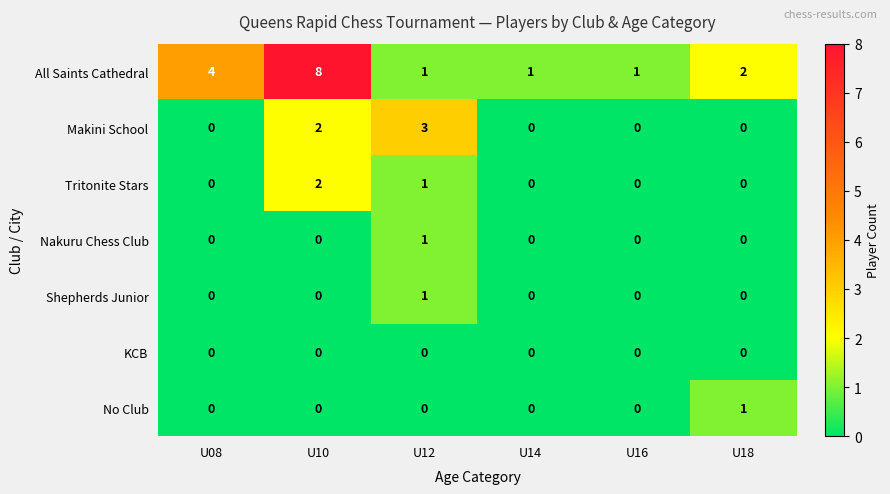

The value of Nakuru Chess Club at U12 is 1. True or false?

True